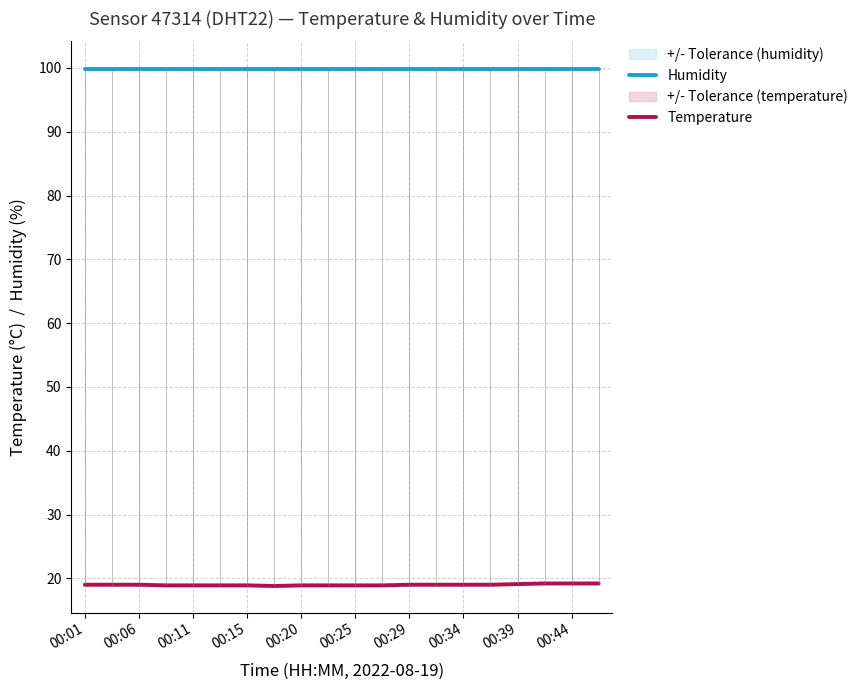

List the series in order of their overall mean, highest first.

Humidity, Temperature